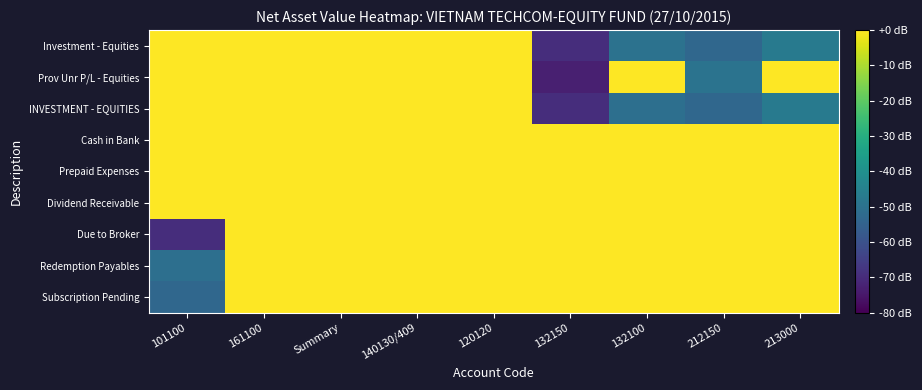

At how many categories does at least one series exceed 72?

2